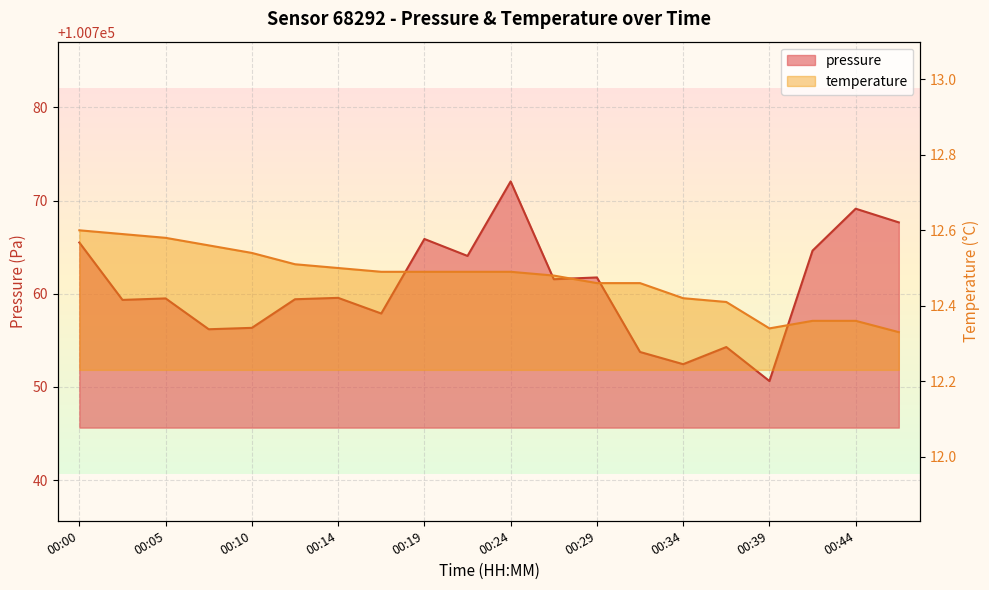

What is the value of the temperature point at the 9th from the left?

12.5